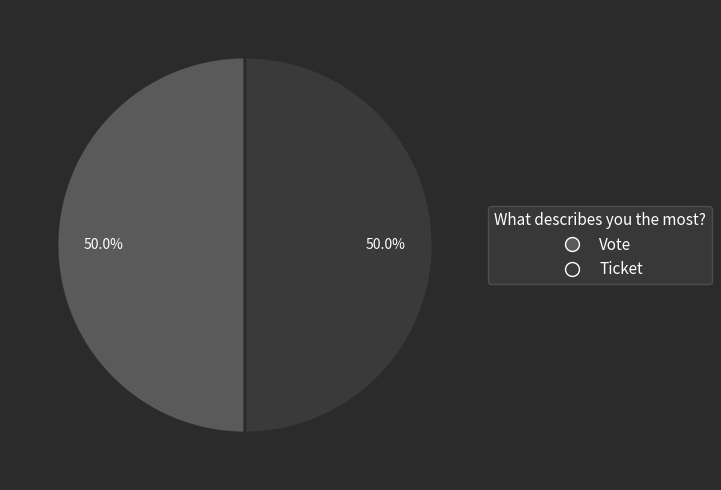

What portion of the pie excludes Ticket?

50.0%